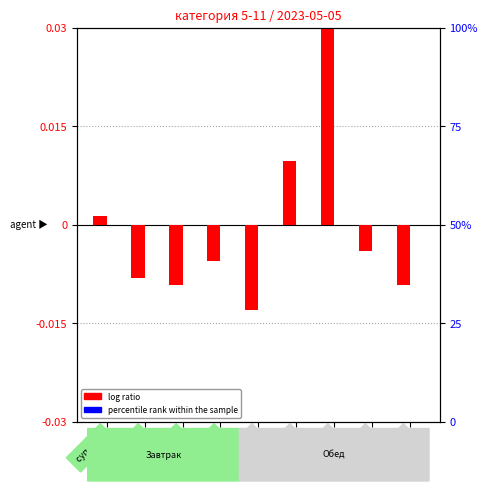

Which category has the highest value in the percentile rank within the sample series?

шницель